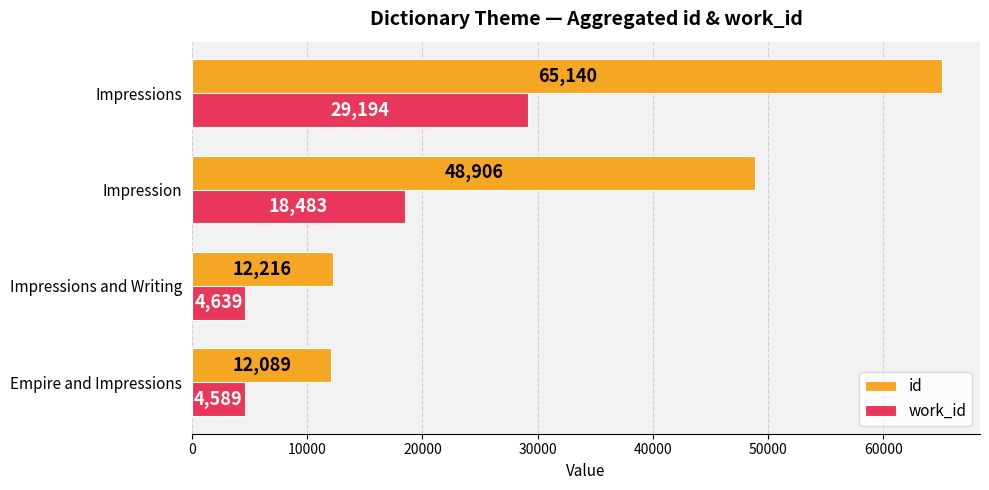

What is the maximum value shown in the chart?

65140